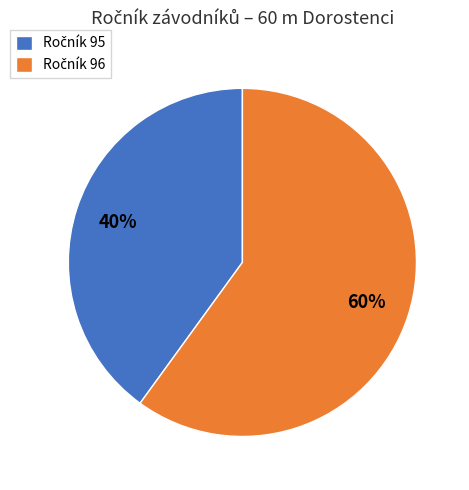

How many segments does this pie chart have?

2